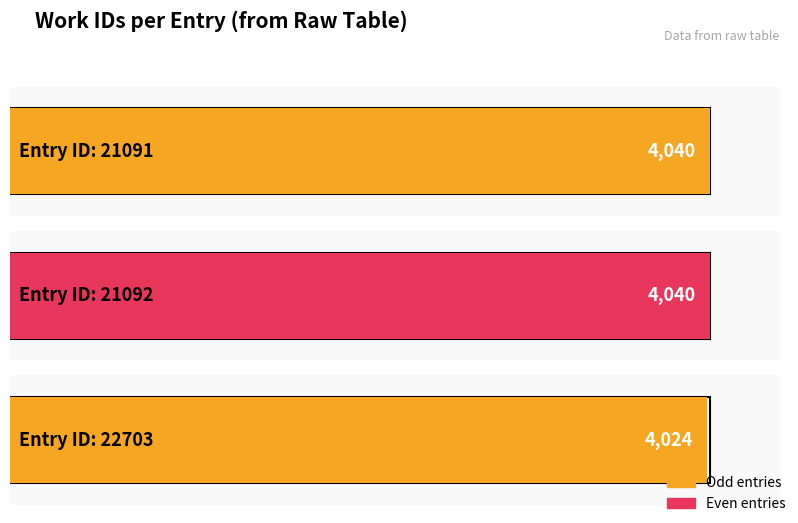

How many values are between 4024 and 4040?

3